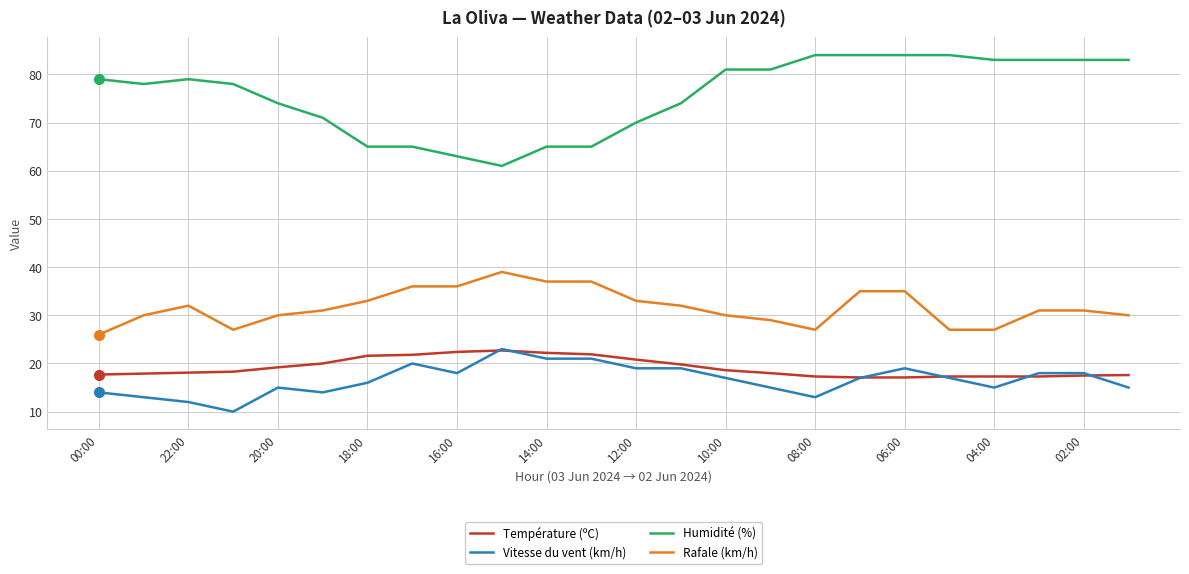

How many values in the Humidité (%) series are below 79?

12